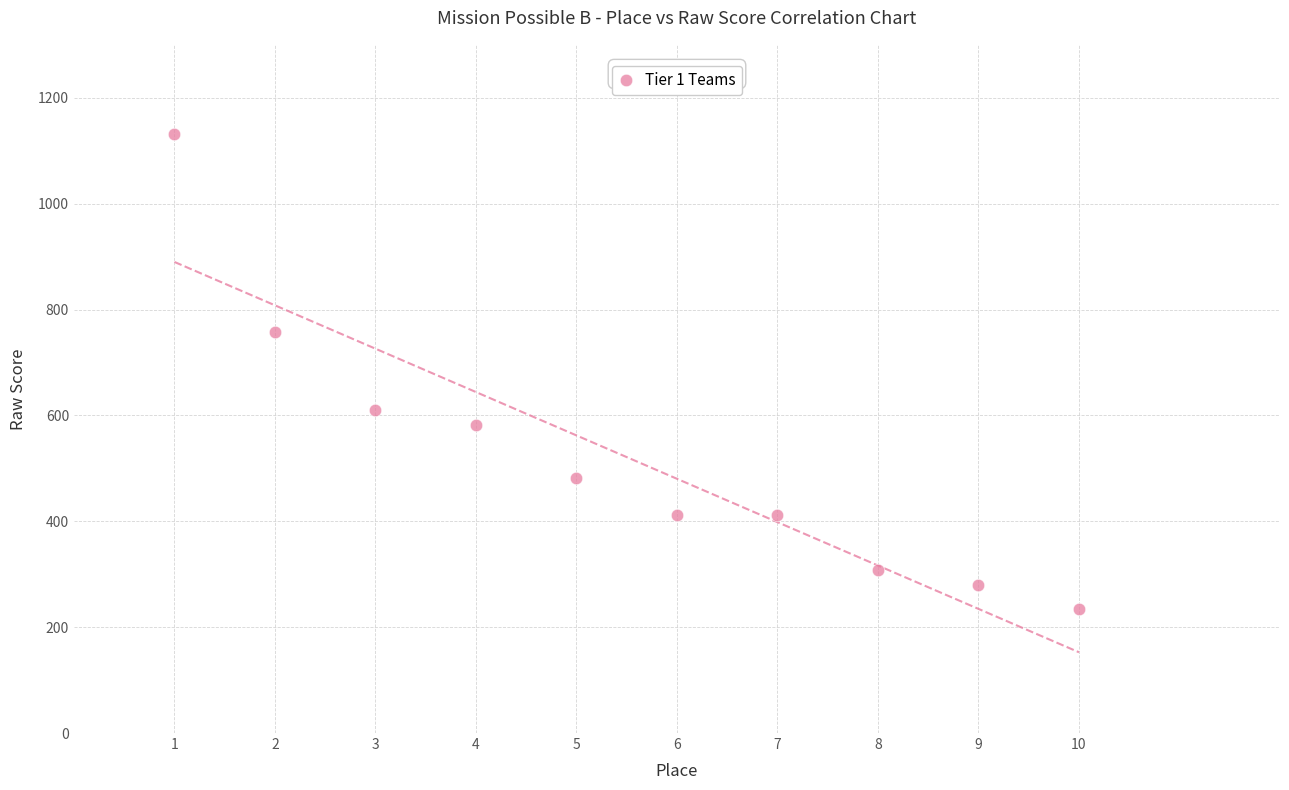

What is the range of Y values (max minus min)?

897.5